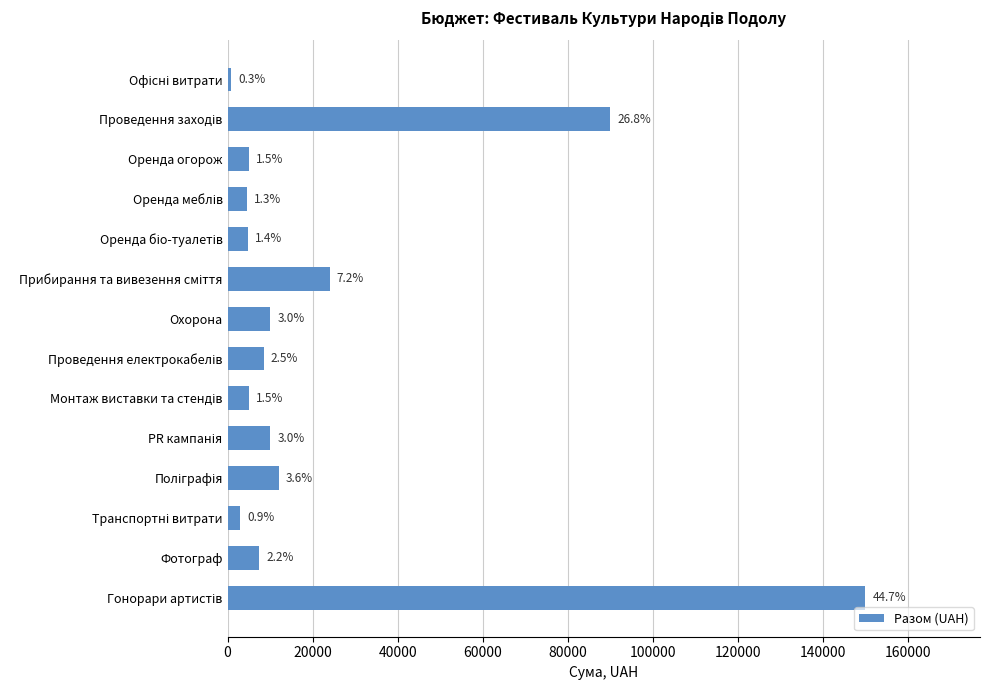

Are the bars horizontal?

Yes